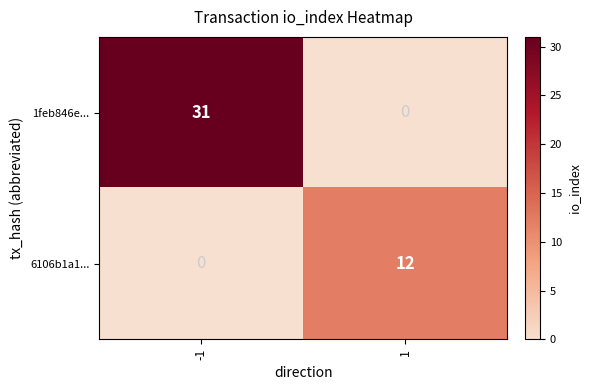

What is the greatest value displayed?

31